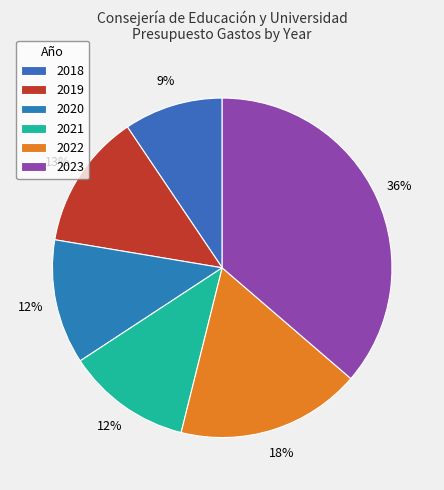

To the nearest percent, what is the combined percentage of 2018 and 2022?

27%